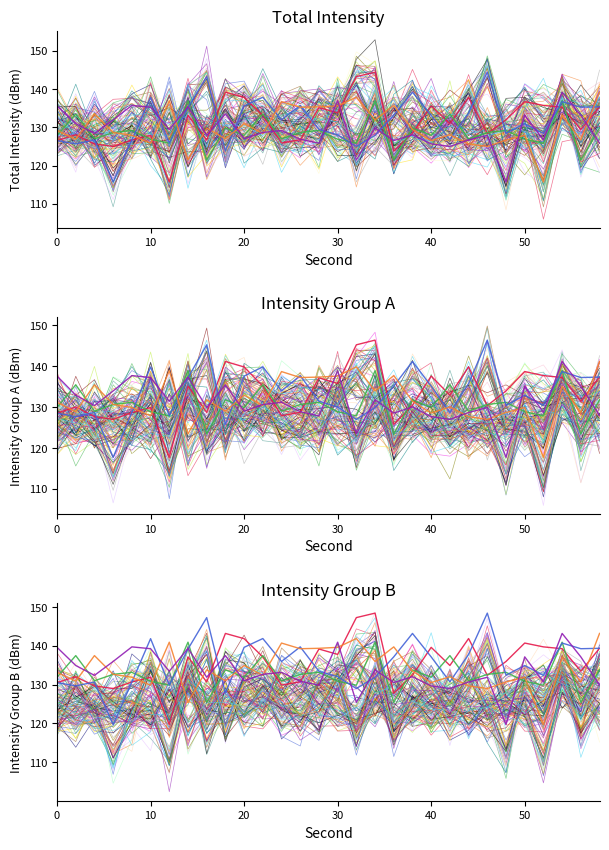

Rank the categories by 5:03 value from lowest to highest.

52, 14, 46, 44, 10, 40, 48, 56, 2, 18, 50, 8, 42, 22, 6, 0, 38, 16, 20, 34, 54, 4, 26, 28, 30, 36, 24, 12, 32, 58